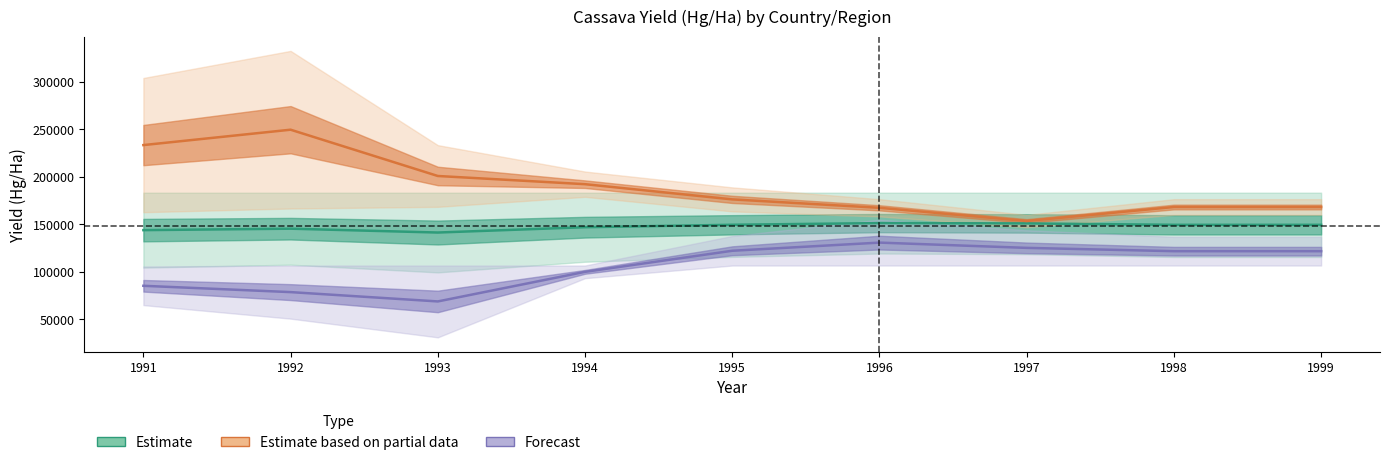

Rank the series by their average value, from lowest to highest.

Forecast, Estimate, Estimate based on
partial data